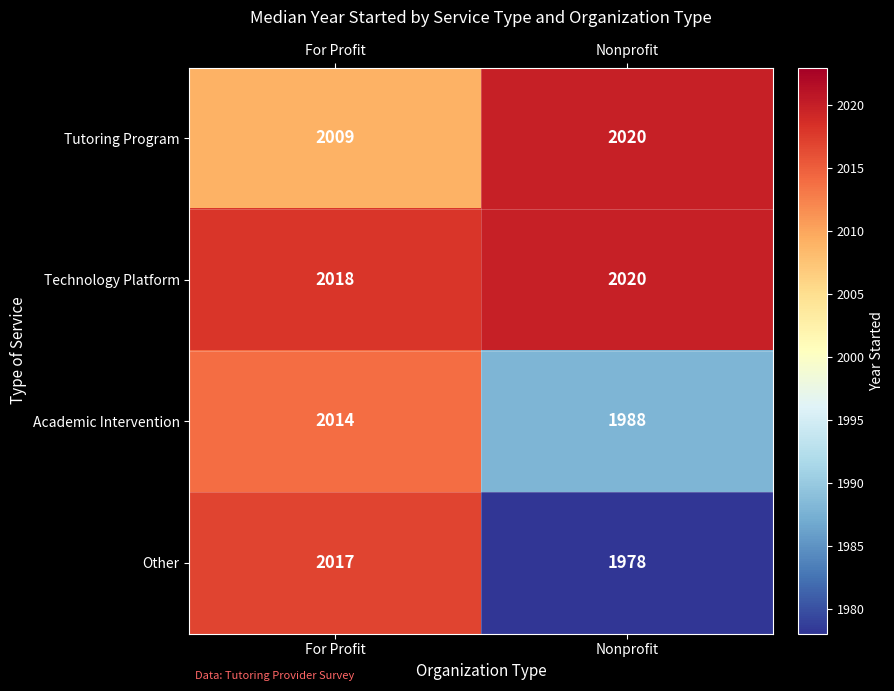

List the series in order of their peak value, lowest first.

Academic Intervention, Other, Tutoring Program, Technology Platform